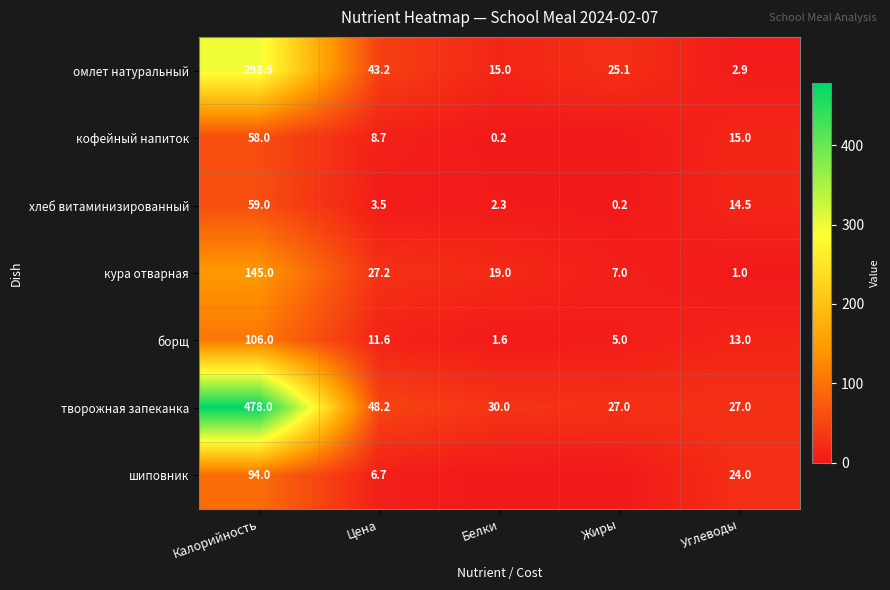

What is the average value of the хлеб витаминизированный series?

15.9